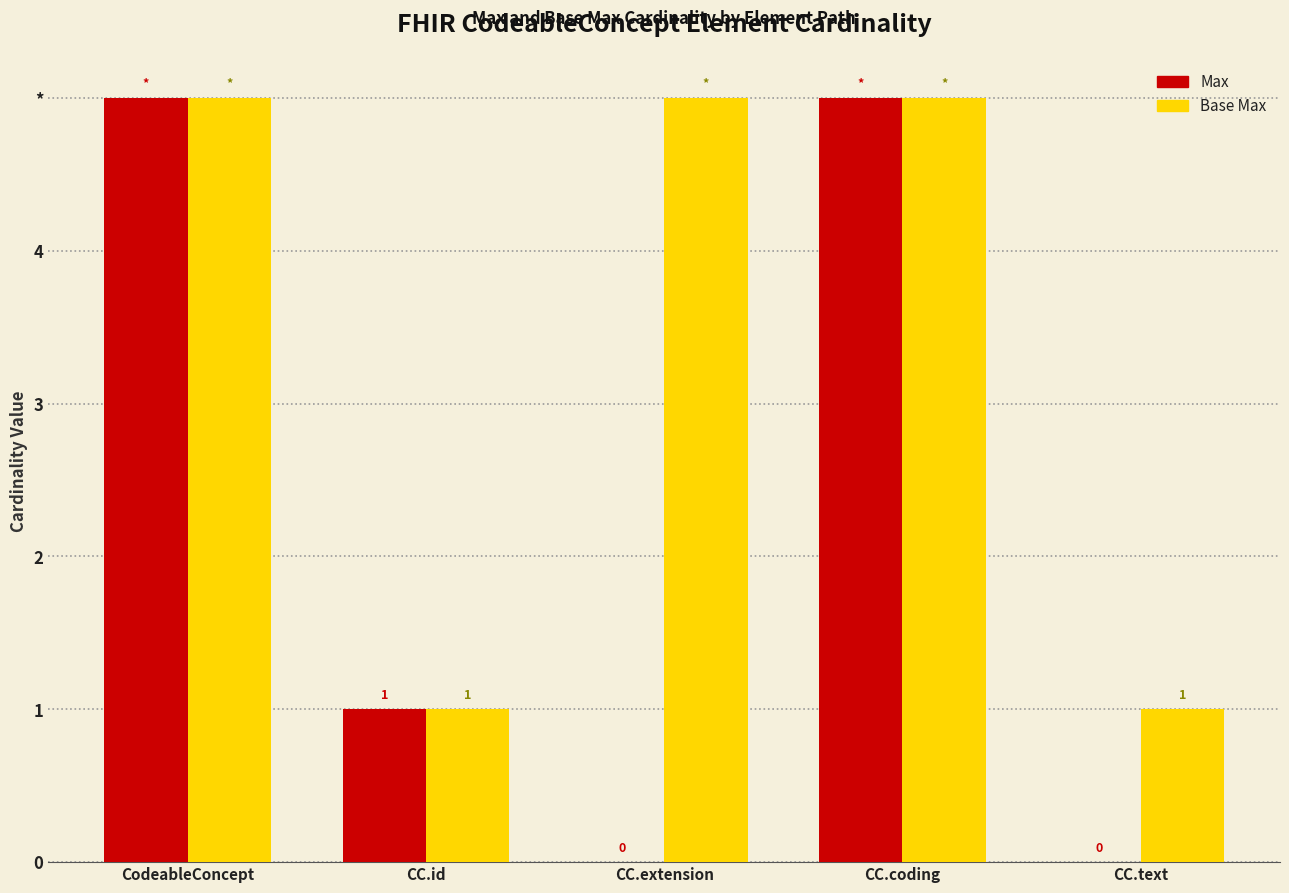

The Max series shows 1 at CC.coding. True or false?

False